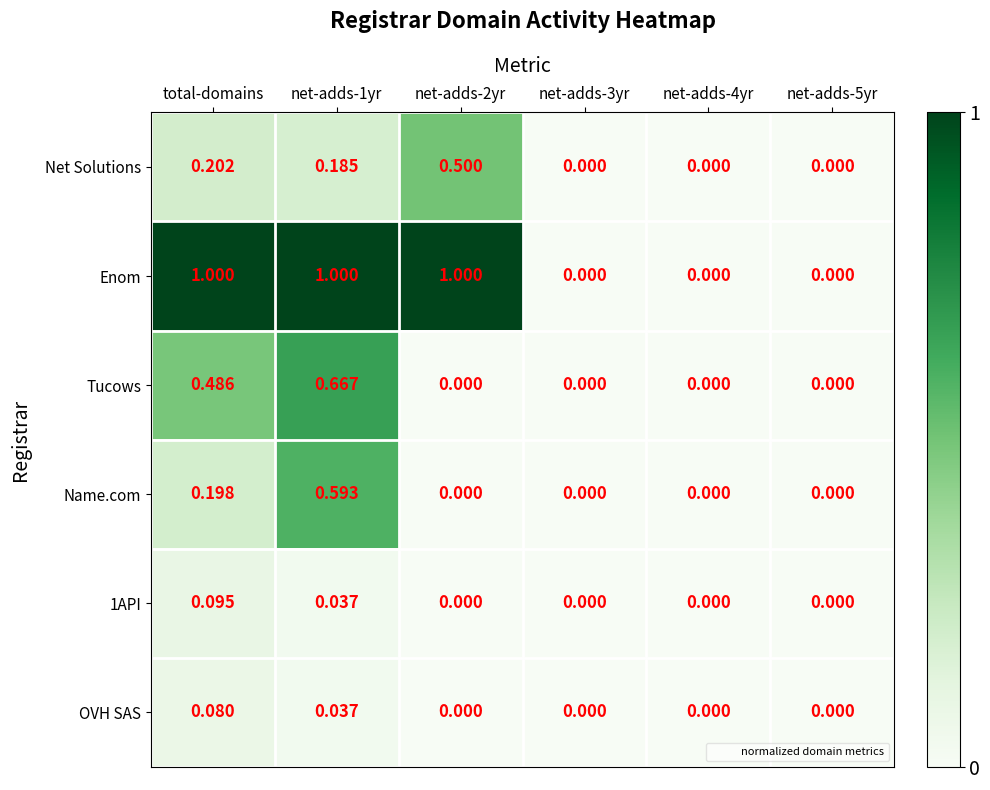

Which series has the widest spread of values?

Enom